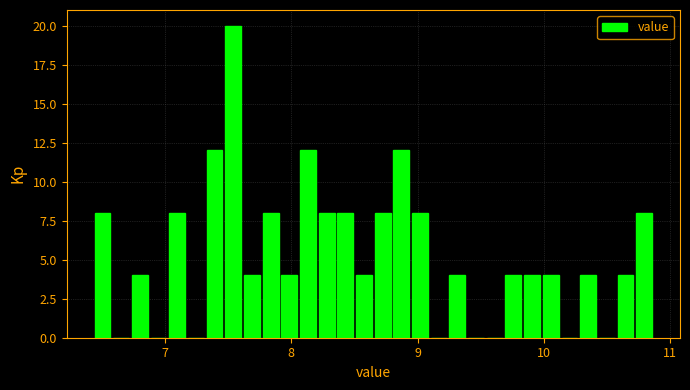

Around what value on the x-axis is the tallest bar? Give the approximate position of its centre, as read against the axis.

7.5